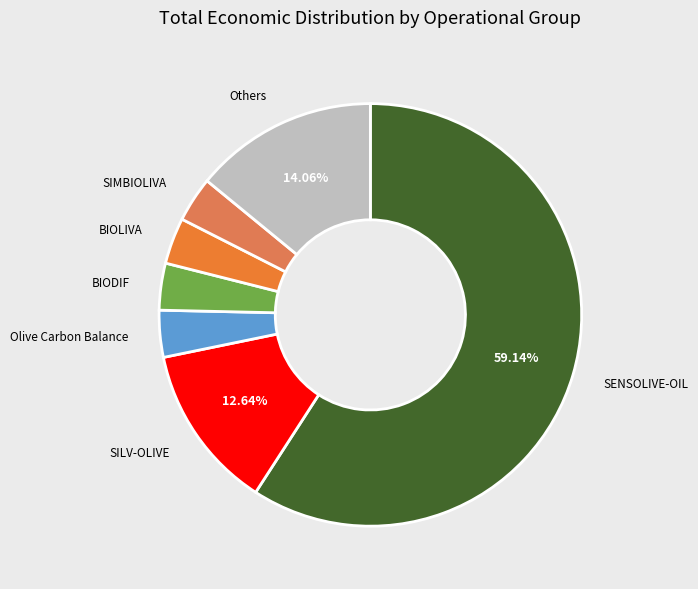

To the nearest percent, what is the difference between the largest and smallest slice percentages?

56%